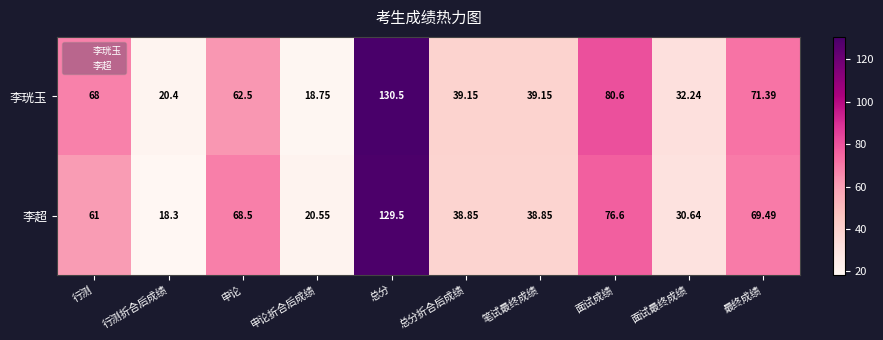

List the series in order of their overall mean, highest first.

李珖玉, 李超